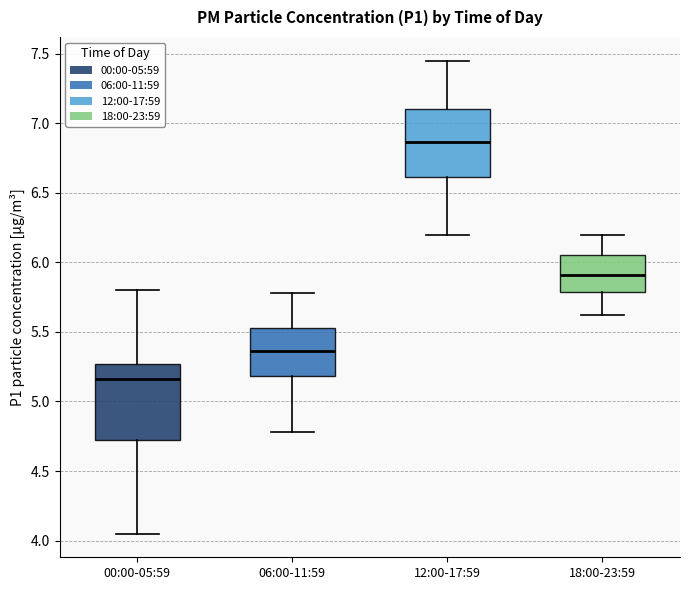

Which box's median line is the lowest?

00:00-05:59